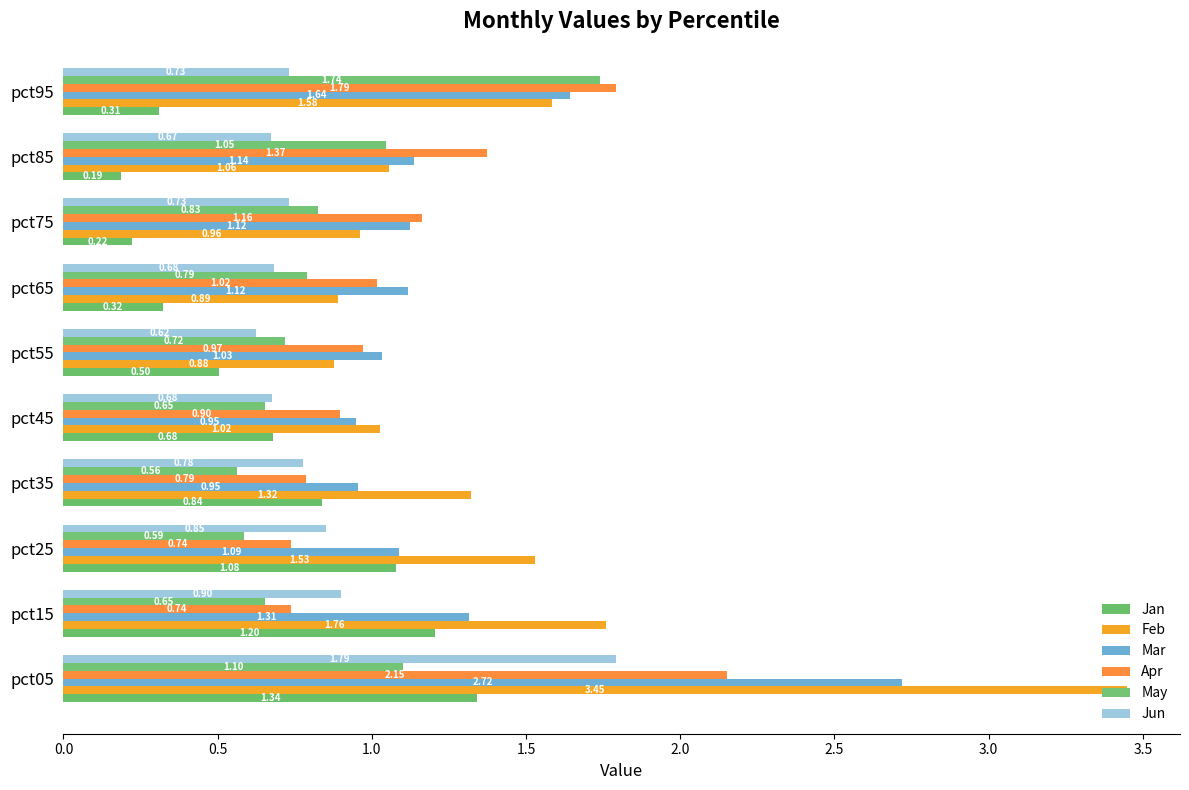

Reading left to right, extract all data points from this chart.

Jan: 1.3	1.2	1.1	0.8	0.7	0.5	0.3	0.2	0.2	0.3
Feb: 3.4	1.8	1.5	1.3	1.0	0.9	0.9	1.0	1.1	1.6
Mar: 2.7	1.3	1.1	1.0	0.9	1.0	1.1	1.1	1.1	1.6
Apr: 2.2	0.7	0.7	0.8	0.9	1.0	1.0	1.2	1.4	1.8
May: 1.1	0.7	0.6	0.6	0.7	0.7	0.8	0.8	1.0	1.7
Jun: 1.8	0.9	0.9	0.8	0.7	0.6	0.7	0.7	0.7	0.7